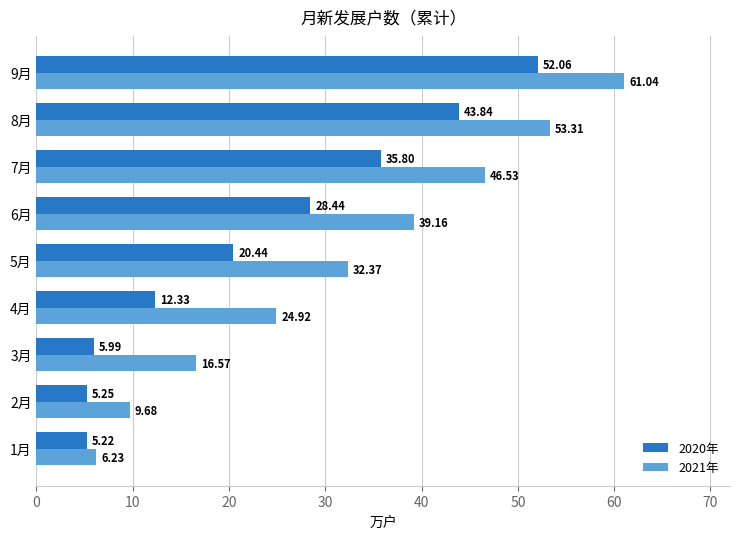

What is the difference between the maximum and minimum values in the 2021年 series?

54.8